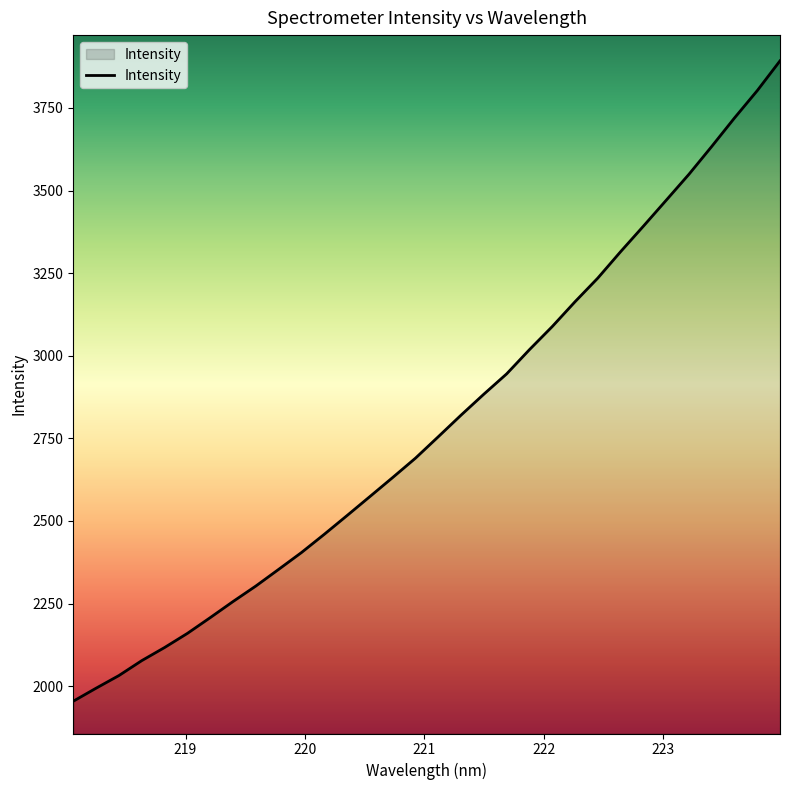

What is the minimum value shown in the chart?

1954.6